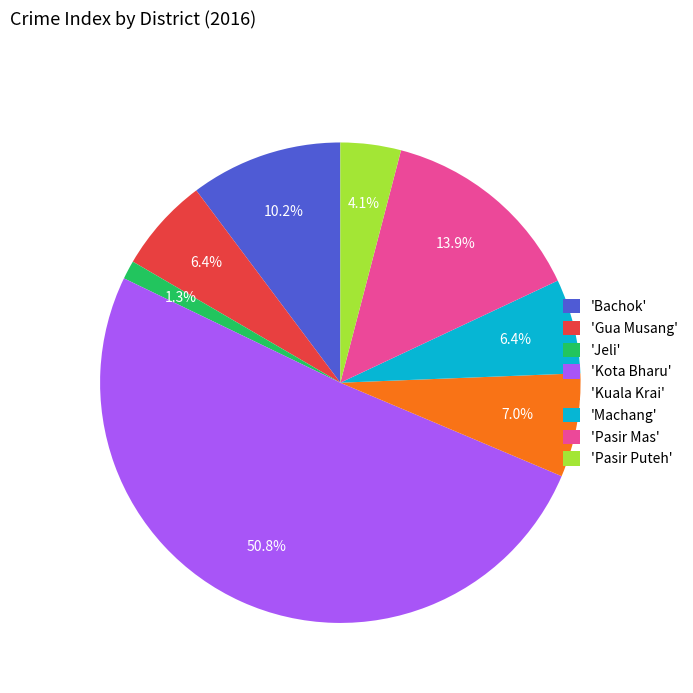

Which category accounts for the majority?

'Kota Bharu'